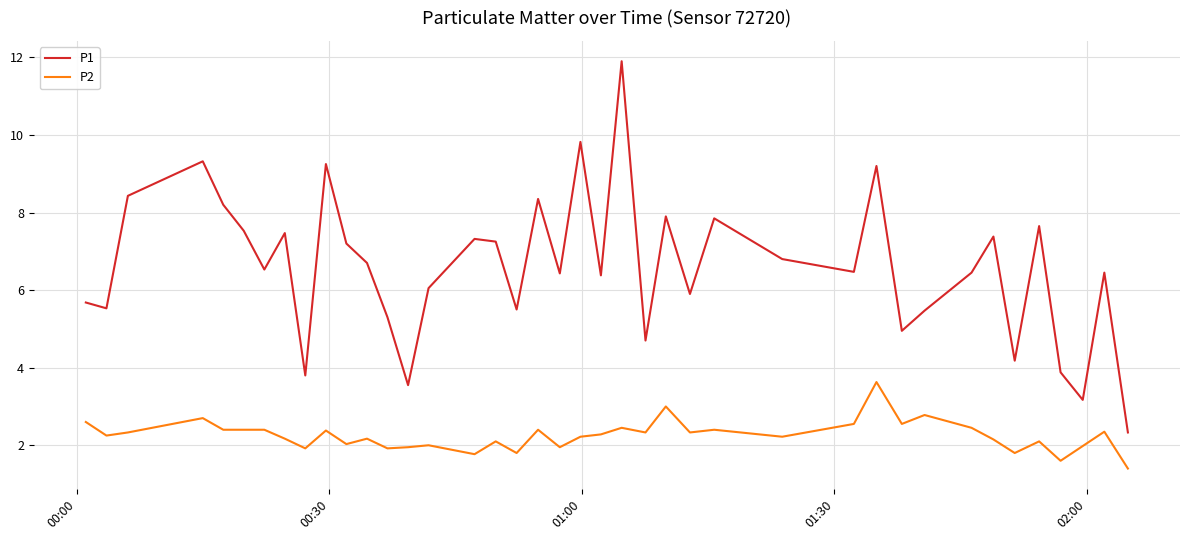

Which series has the widest spread of values?

P1